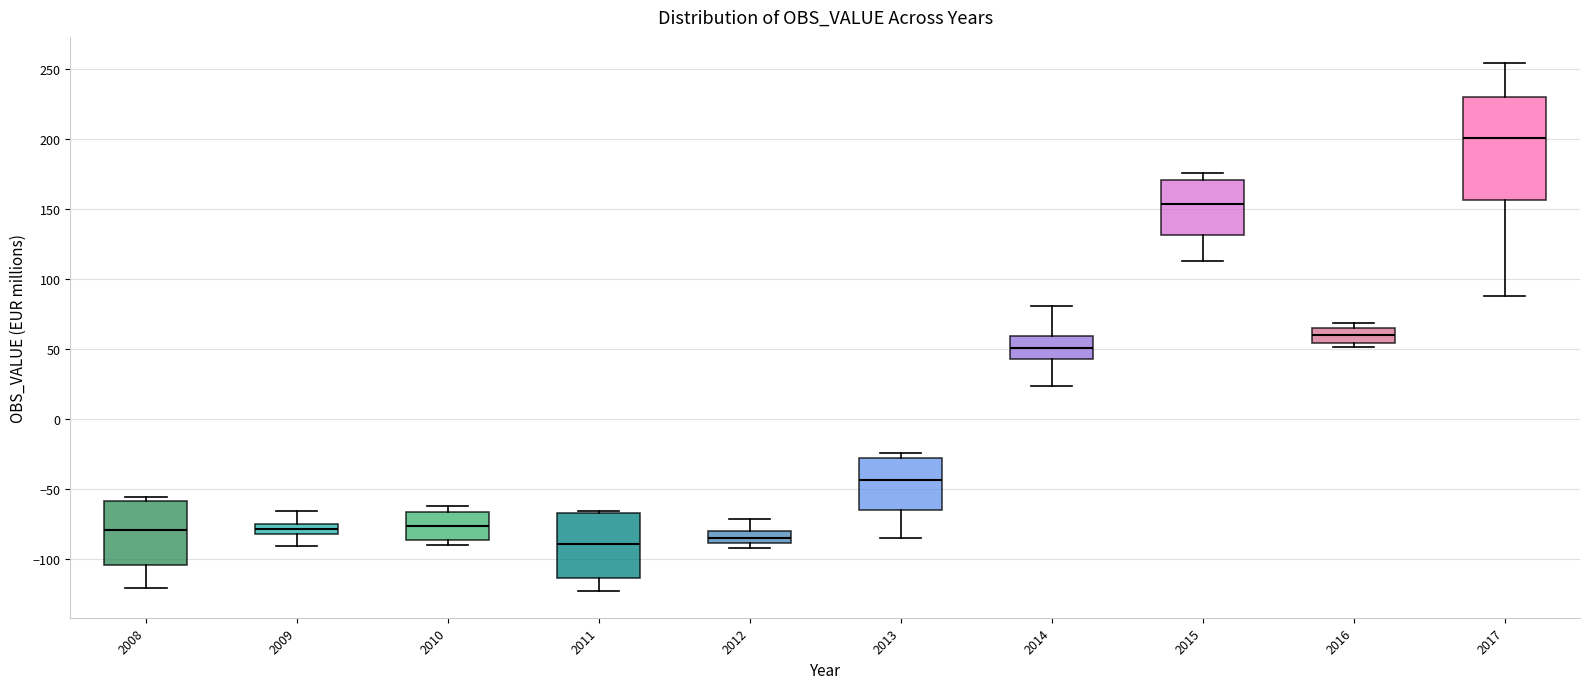

Comparing the boxes themselves (not the whiskers), which one is the tallest?

2017